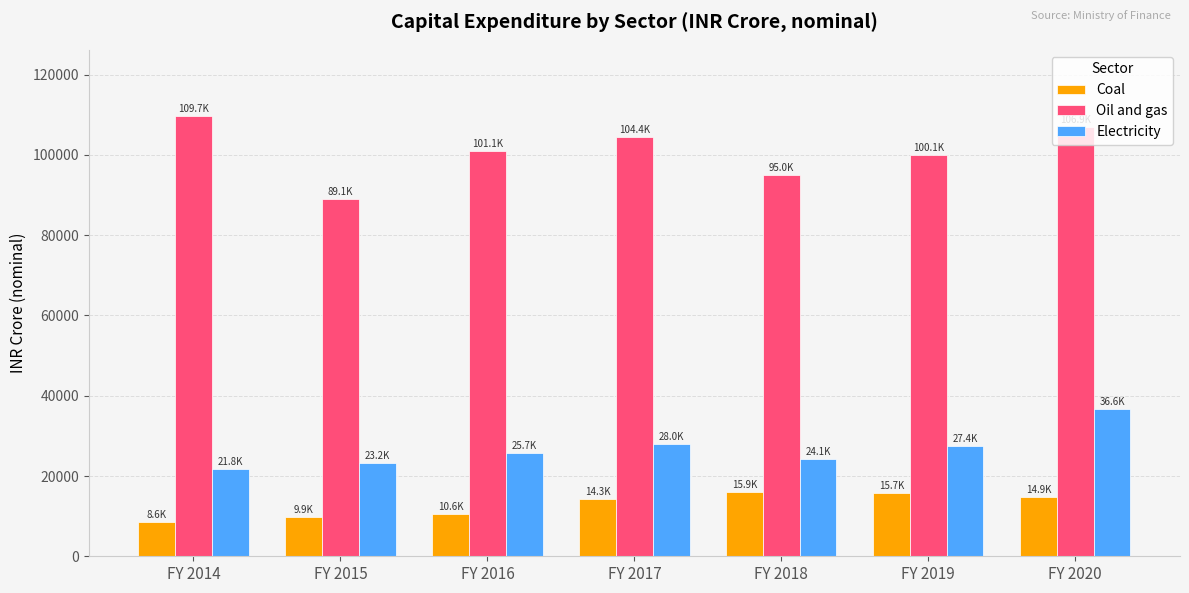

What is the greatest value displayed?

109738.9